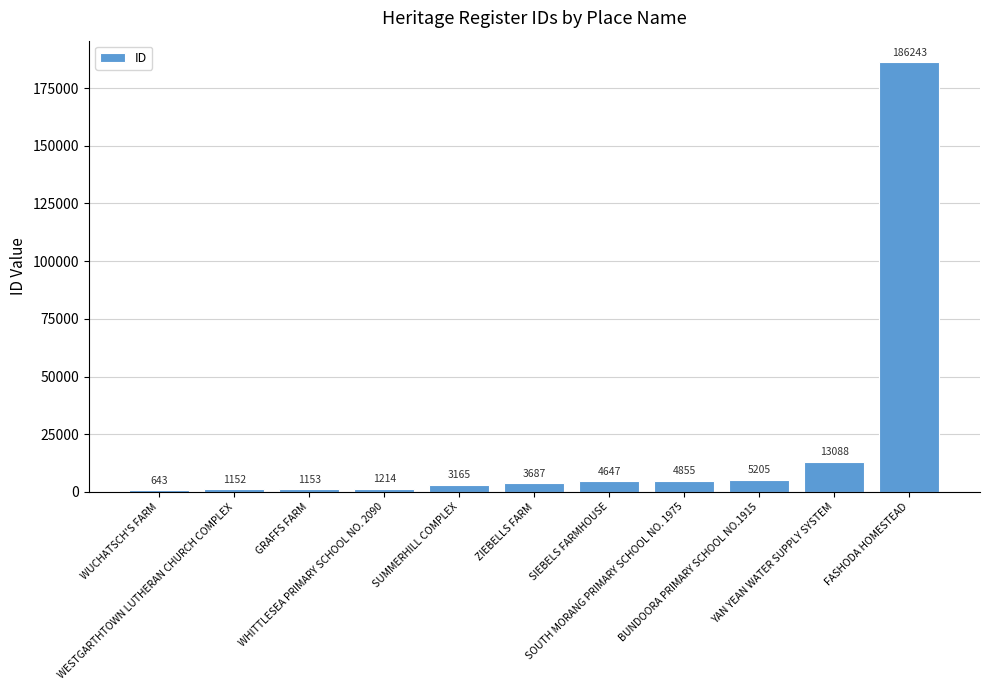

Between WHITTLESEA PRIMARY SCHOOL NO. 2090 and GRAFFS FARM, which is larger?

WHITTLESEA PRIMARY SCHOOL NO. 2090